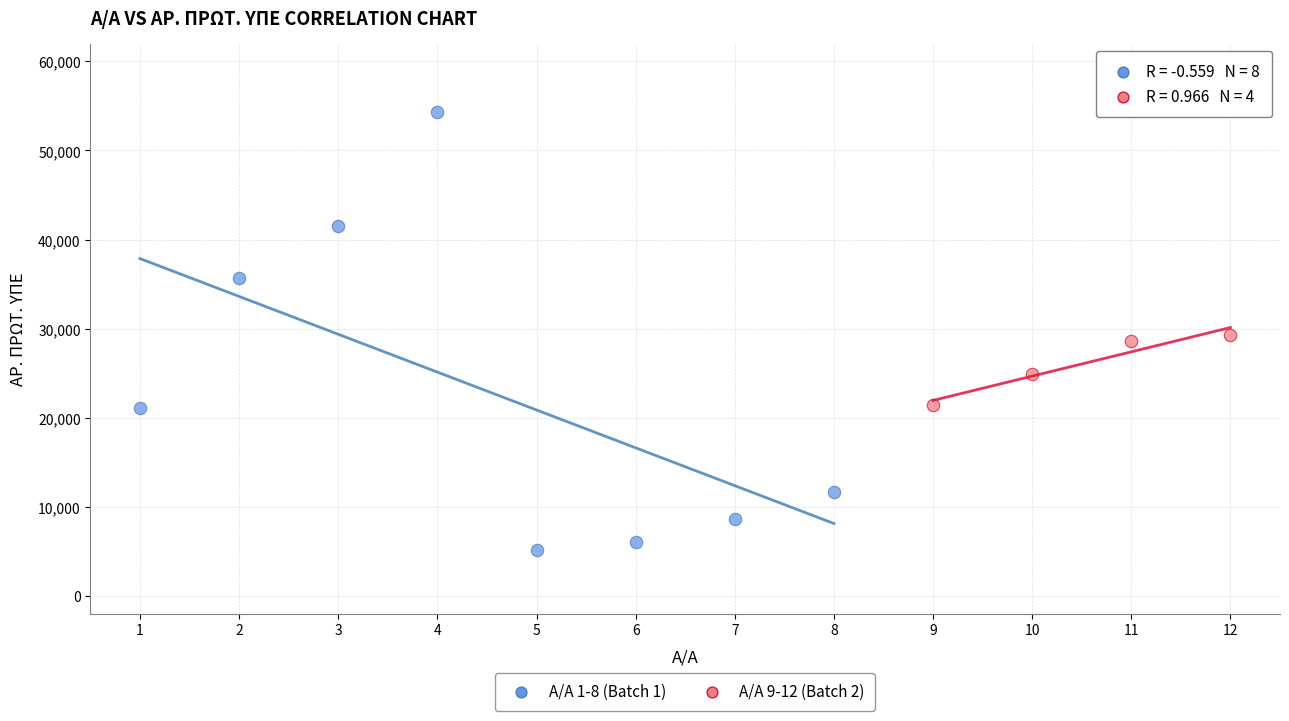

Which series reaches the maximum Y coordinate?

Α/Α 1-8 (Batch 1)